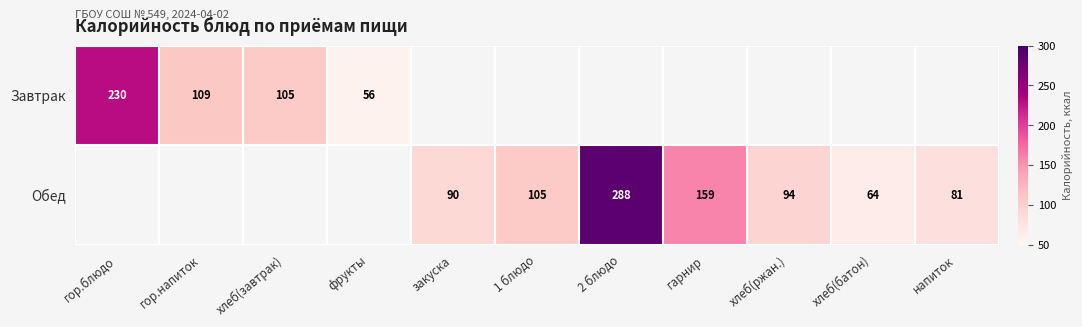

The Обед series shows 31 at хлеб(ржан.). True or false?

False